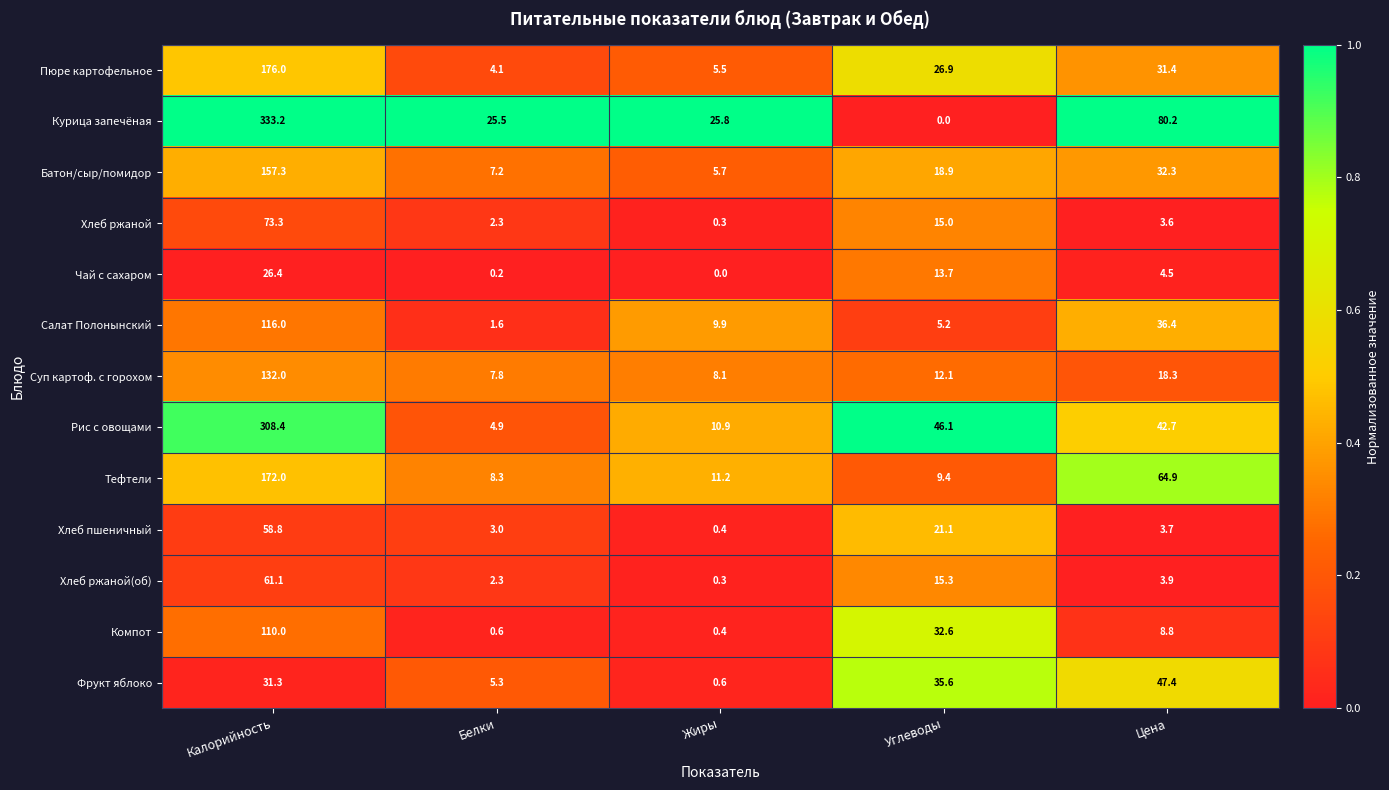

At which label is Хлеб ржаной closest to 36?

Углеводы